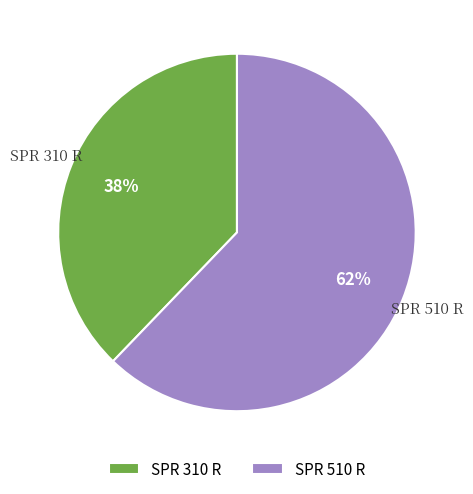

Count the number of slices in the pie.

2